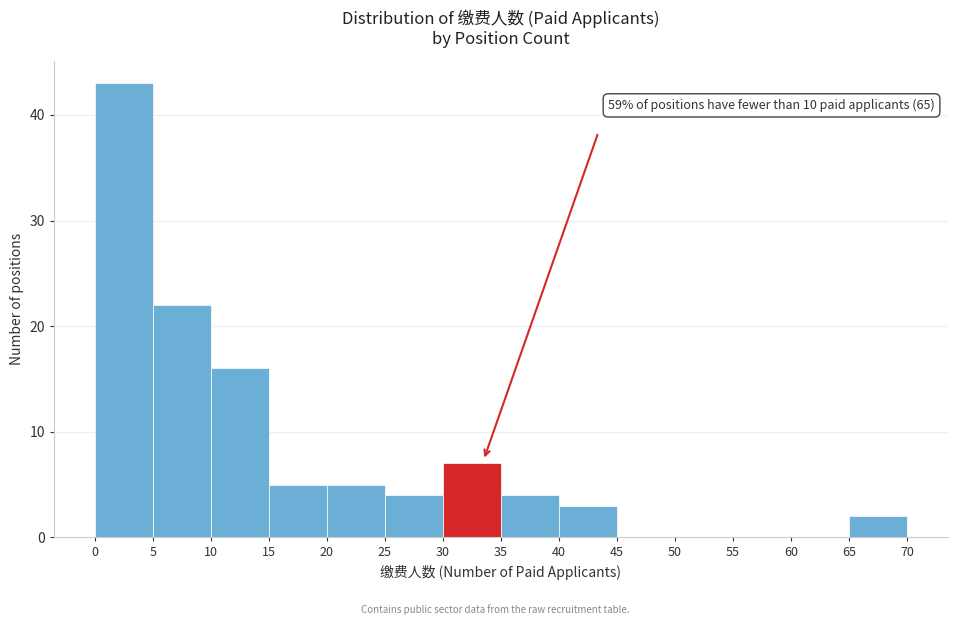

Over which range of the x-axis is the bar tallest?

0 to 5